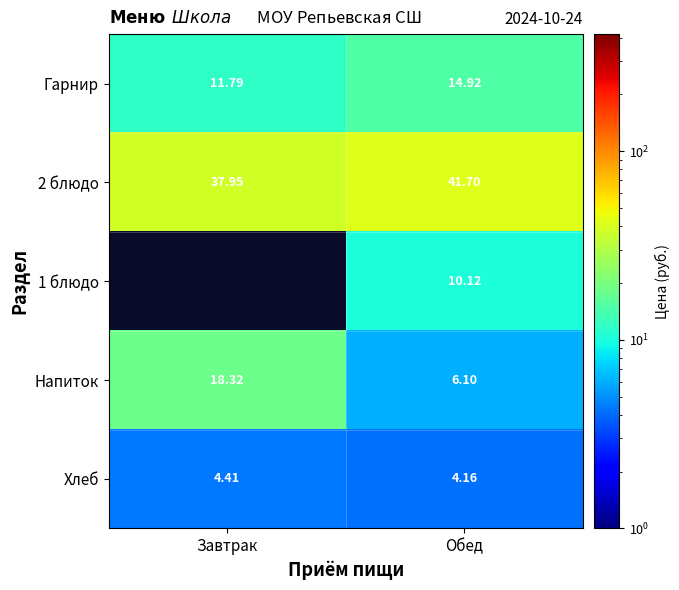

The value of Напиток at Завтрак is 18.3. True or false?

True